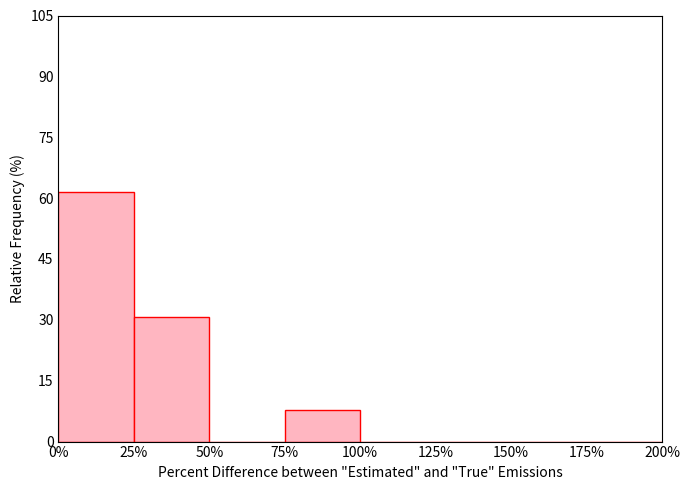

Reading left to right, transcribe this chart: for each bar, give the range it covers on the x-axis and its height. The values are not printed on the chart, so give them approximately, as read against the axis.

0% to 25%: 62
25% to 50%: 30
50% to 75%: 0
75% to 100%: 8
100% to 125%: 0
125% to 150%: 0
150% to 175%: 0
175% to 200%: 0